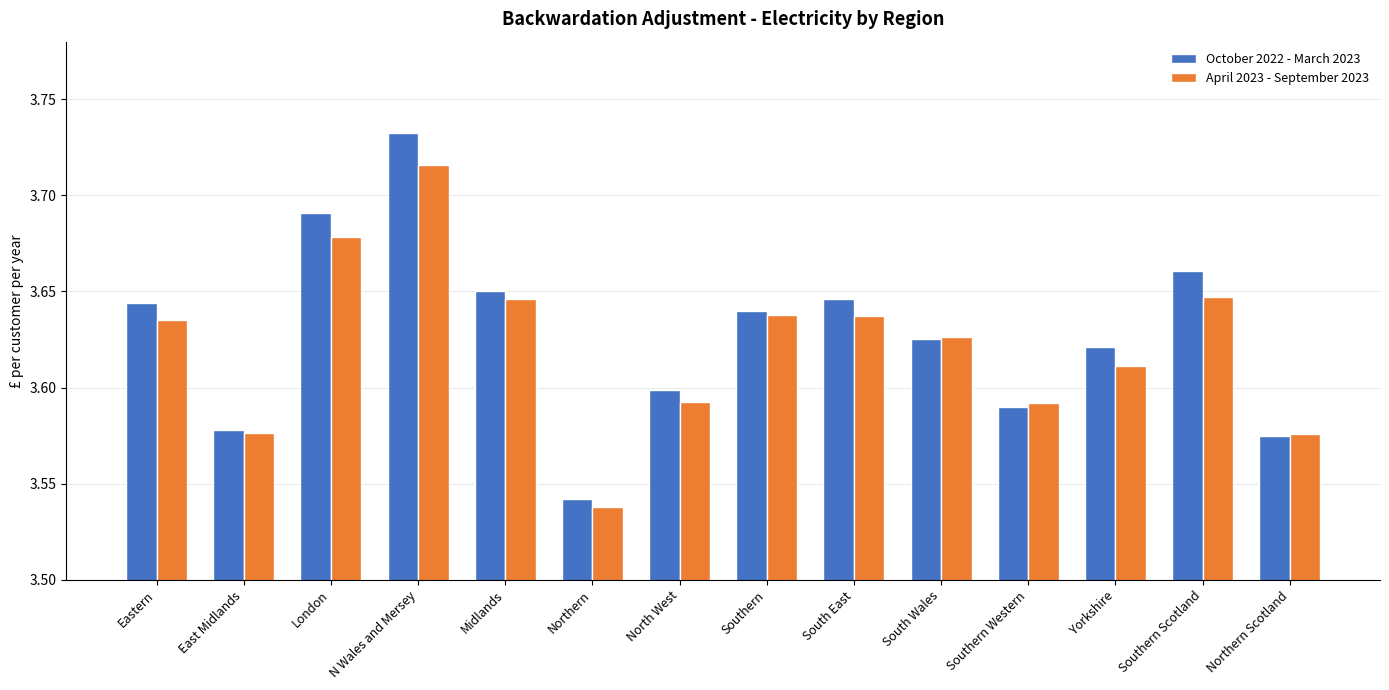

At which label is October 2022 - March 2023 closest to 3?

Northern